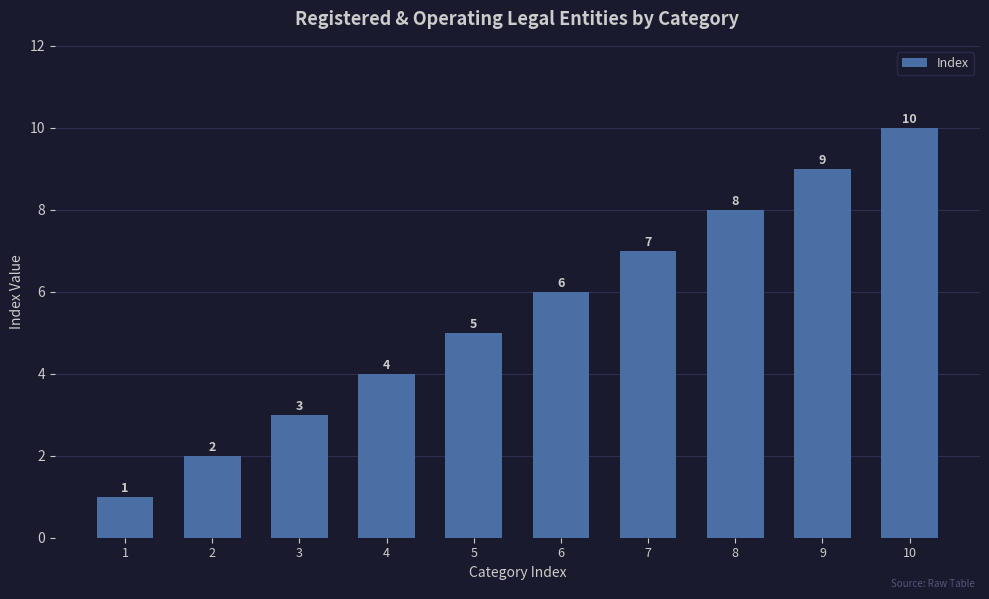

Reading left to right, what are all the values shown in this chart?

1=1	2=2	3=3	4=4	5=5	6=6	7=7	8=8	9=9	10=10